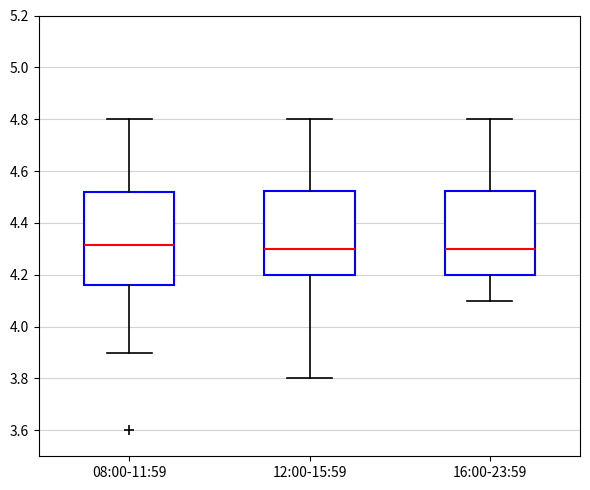

Where does the upper whisker of the box for 16:00-23:59 end on the y-axis? The values are not printed on the chart, so give them approximately, as read against the axis.

4.80